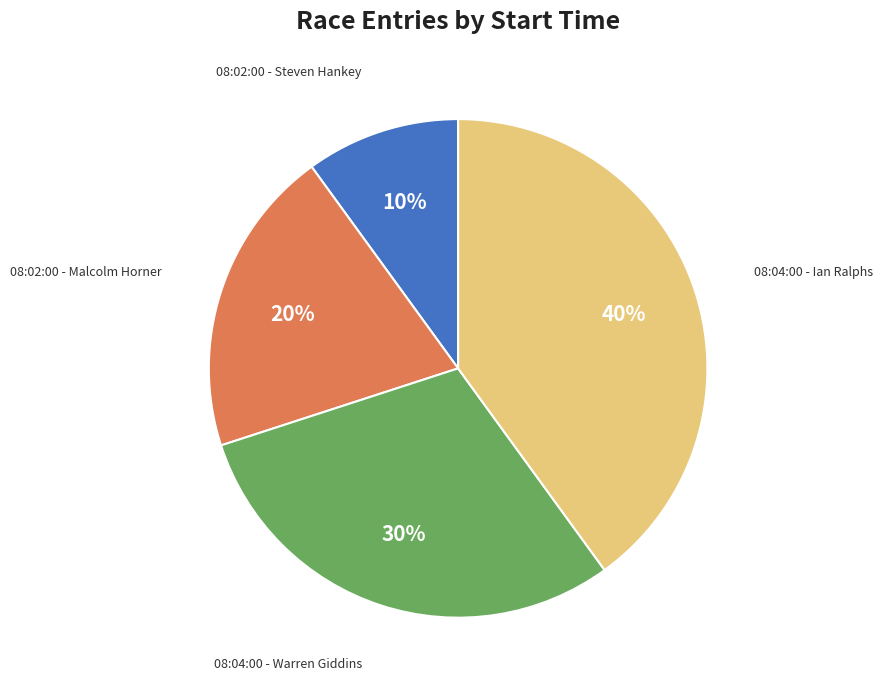

Is there a majority slice in this chart?

No